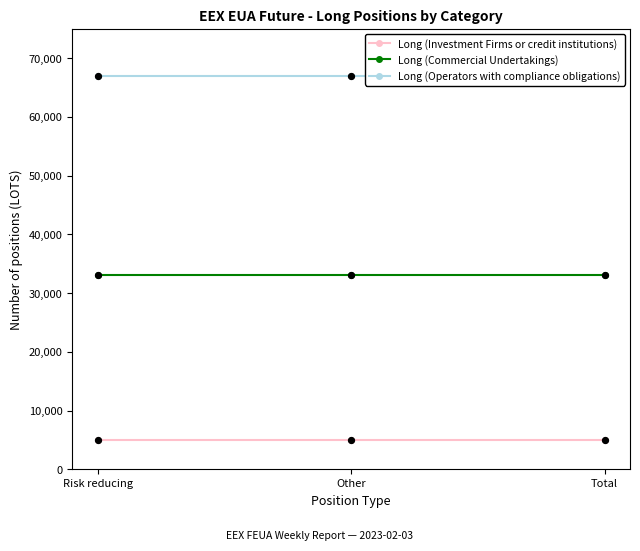

Which series has the largest Y range (max minus min)?

Long (Investment Firms or credit institutions)